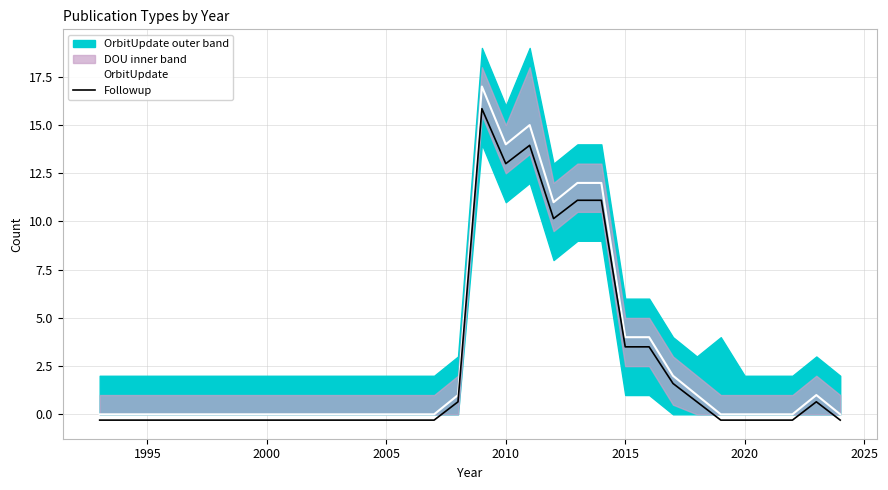

True or false: Followup has a value of 5.4 at 2015.

False